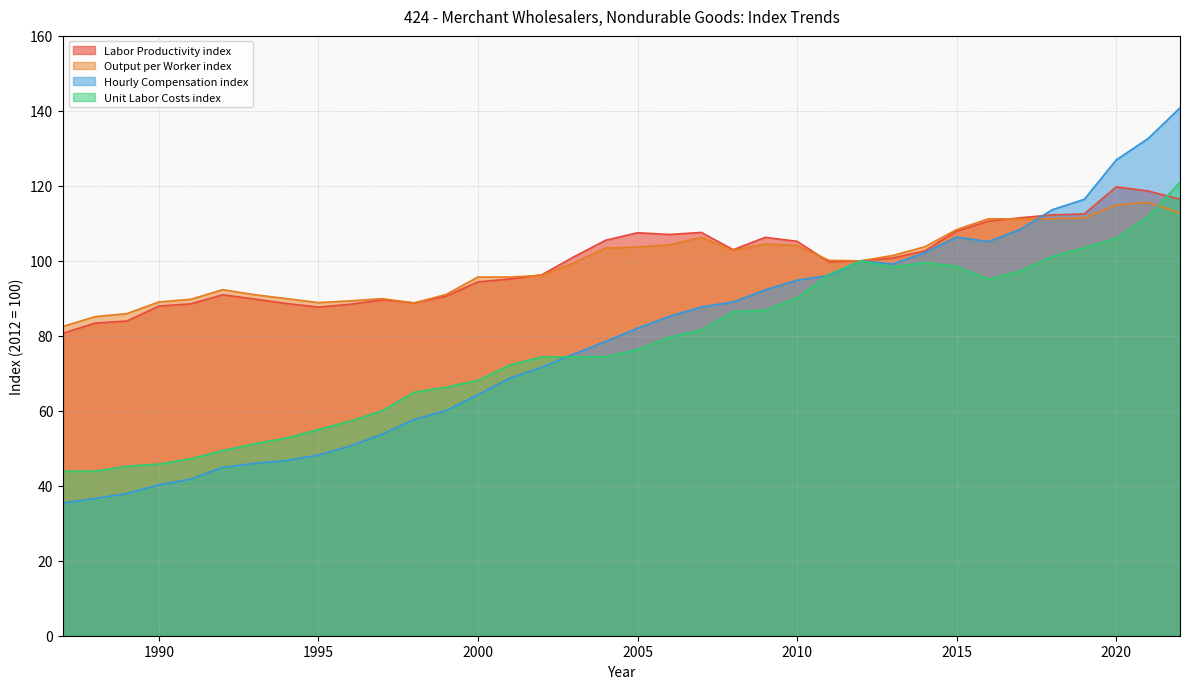

At which label is Unit Labor Costs index closest to 82?

2007